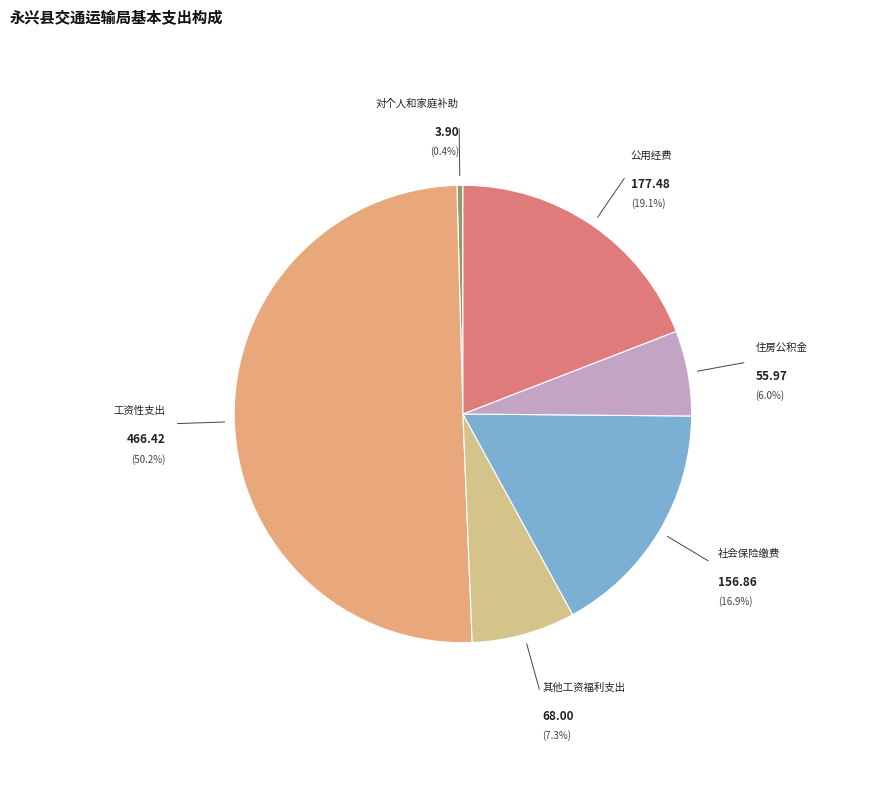

Between 工资性支出 and 对个人和家庭补助, which is larger?

工资性支出